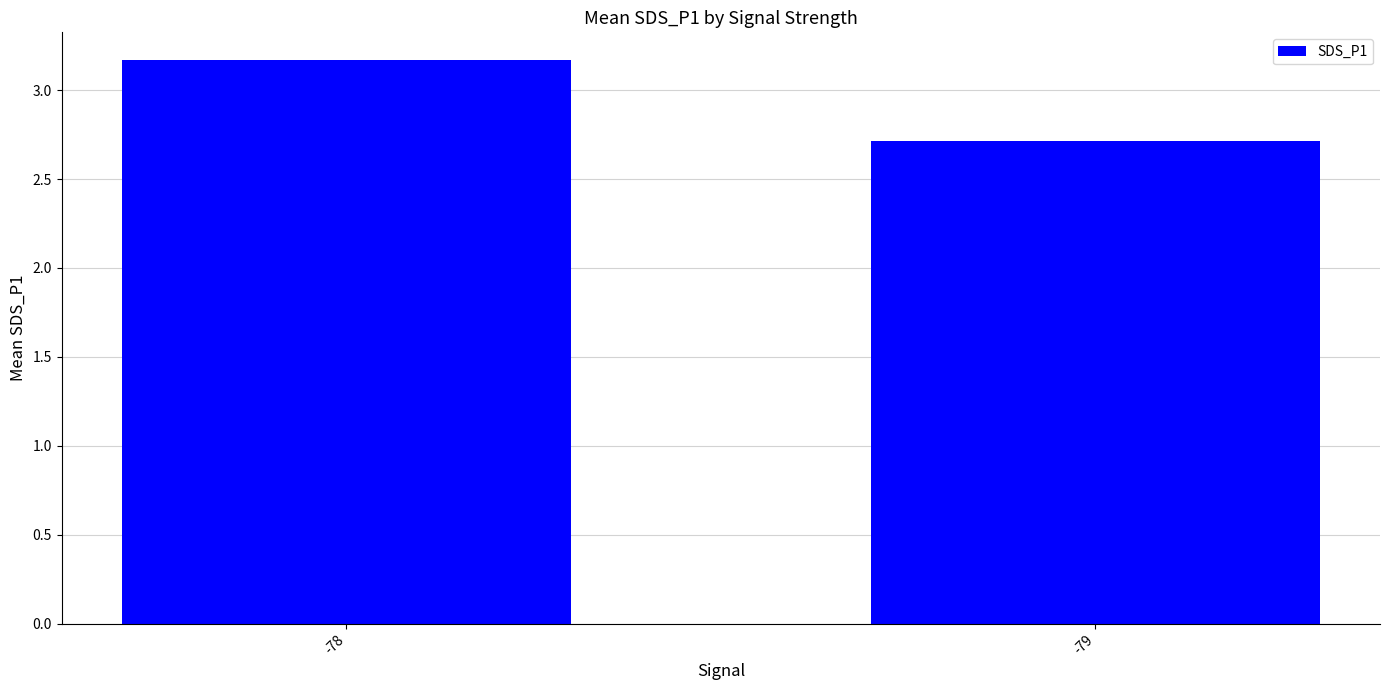

The value at -79 is 2.7. True or false?

True